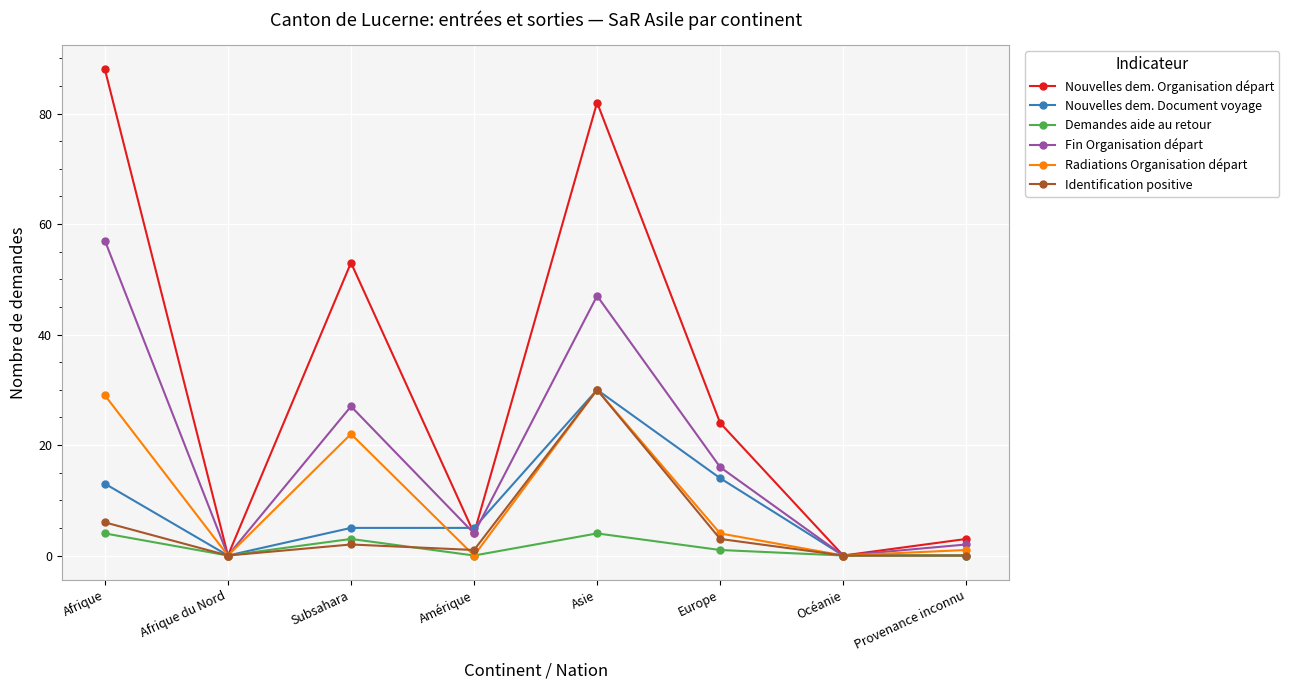

How many lines are shown in the chart?

6